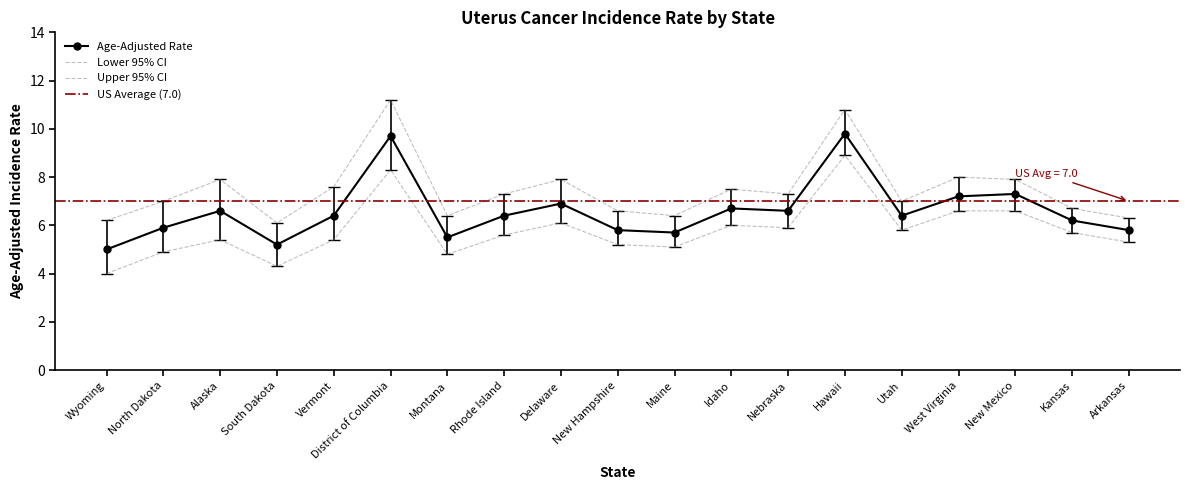

Which series has the widest spread of values?

Upper 95% CI